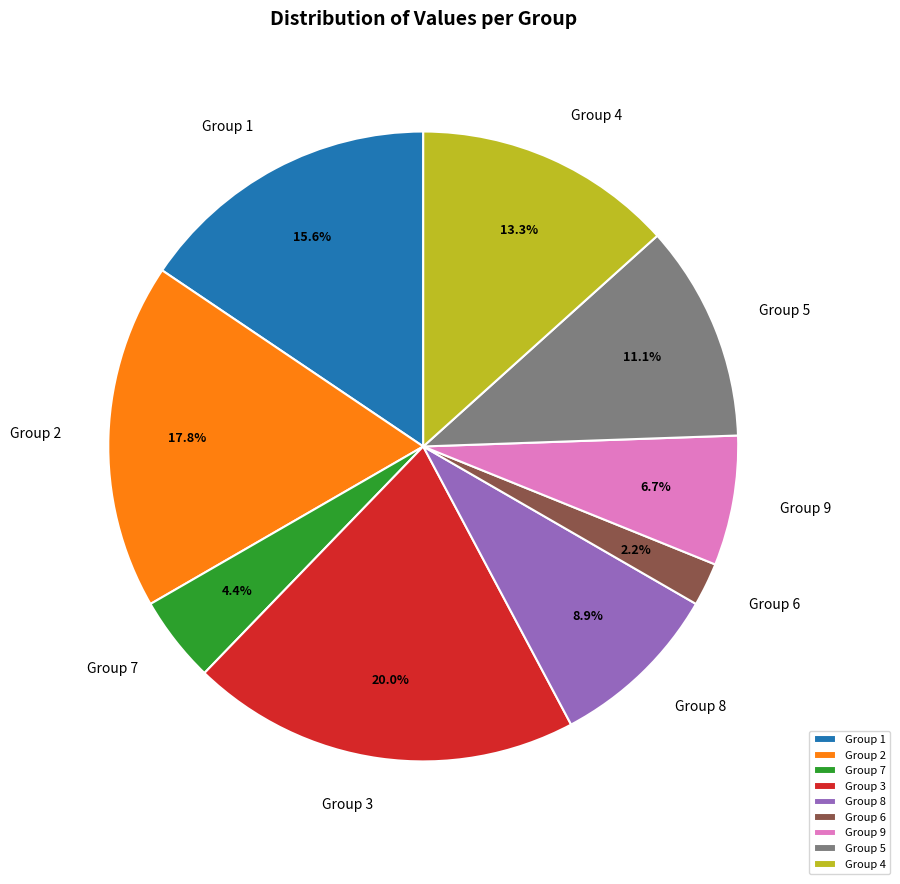

Which category has the smallest portion of the pie?

Group 6